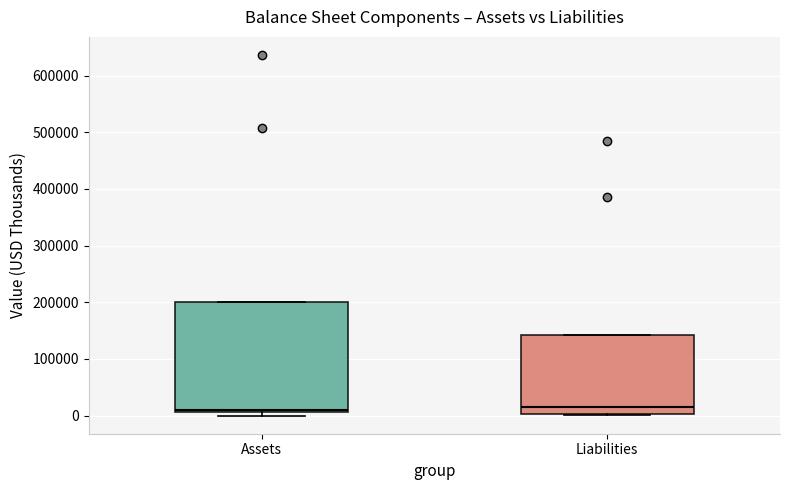

Where is the lower edge of the box for Assets on the y-axis? The values are not printed on the chart, so give them approximately, as read against the axis.

10000